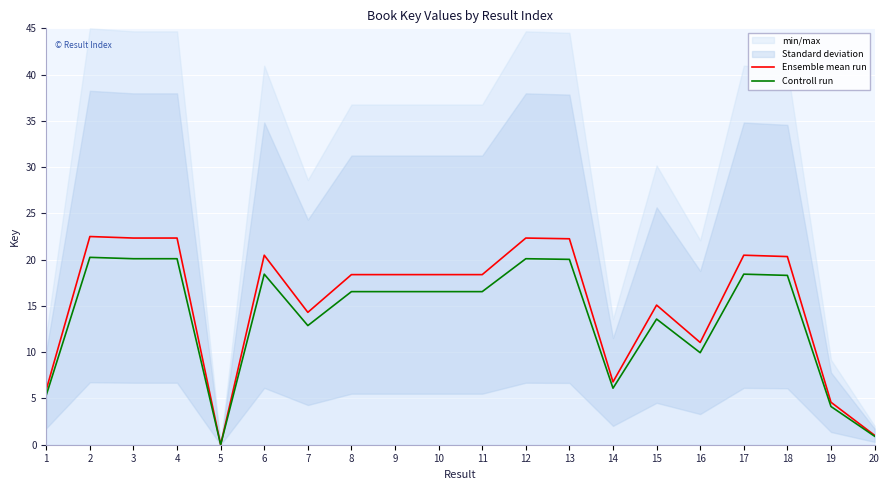

List the series in order of their peak value, lowest first.

Controll run, Ensemble mean run